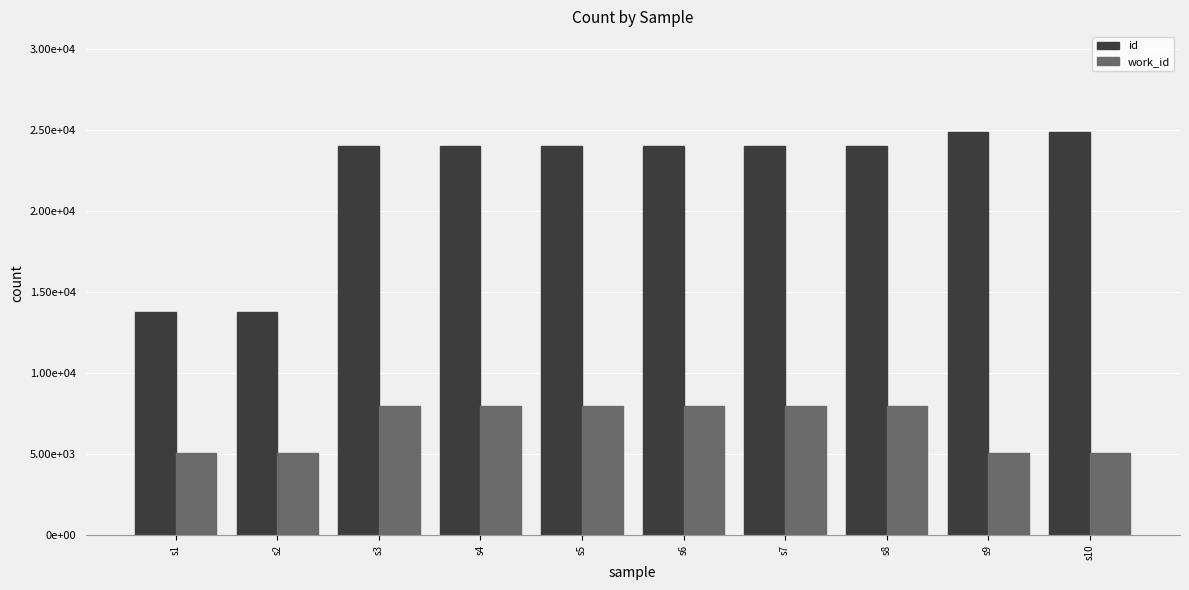

The value of id at s4 is 23988. True or false?

True